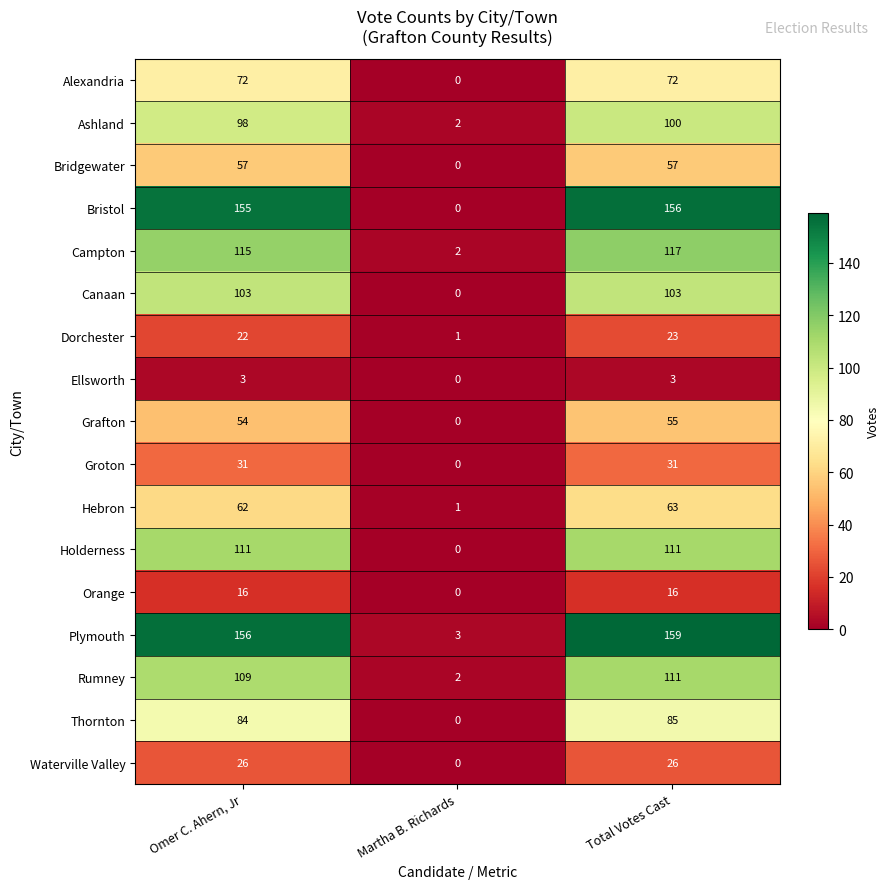

What is the sum of the Ellsworth values at Total Votes Cast and Martha B. Richards?

3